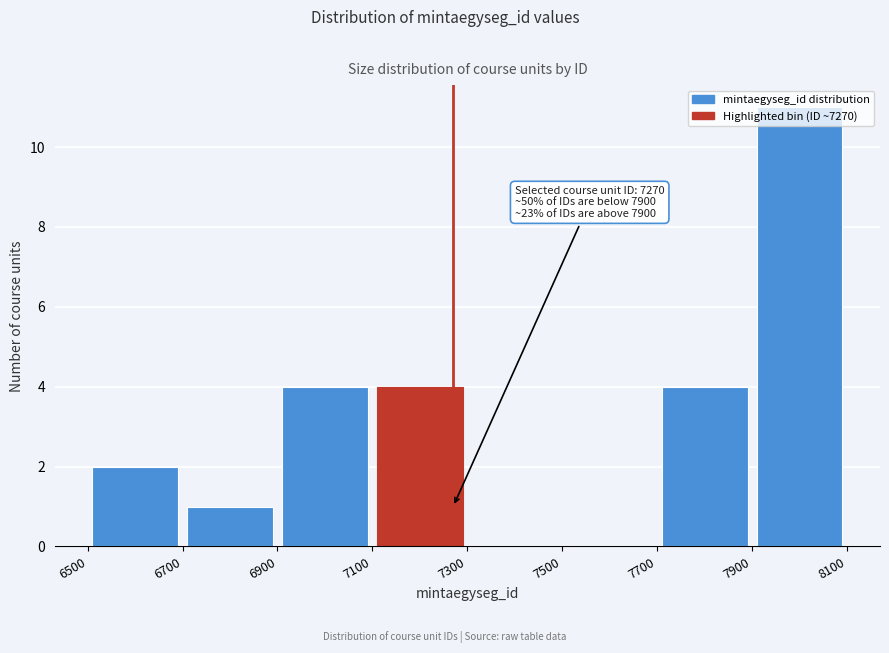

Which range on the x-axis has the tallest bar?

7900 to 8100